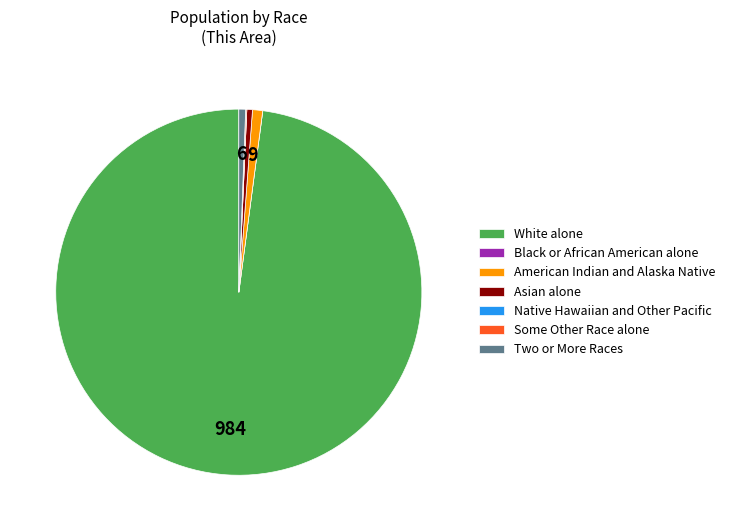

Does any single category account for the majority?

Yes